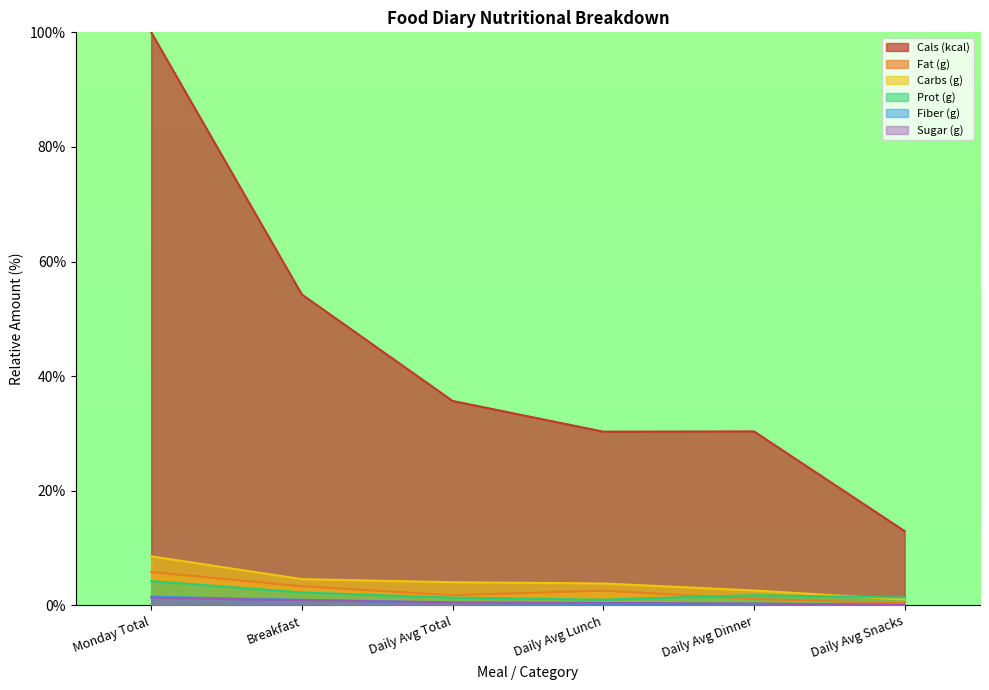

Rank the series at Daily Avg Snacks from lowest to highest value.

Sugar (g), Fiber (g), Fat (g), Carbs (g), Prot (g), Cals (kcal)